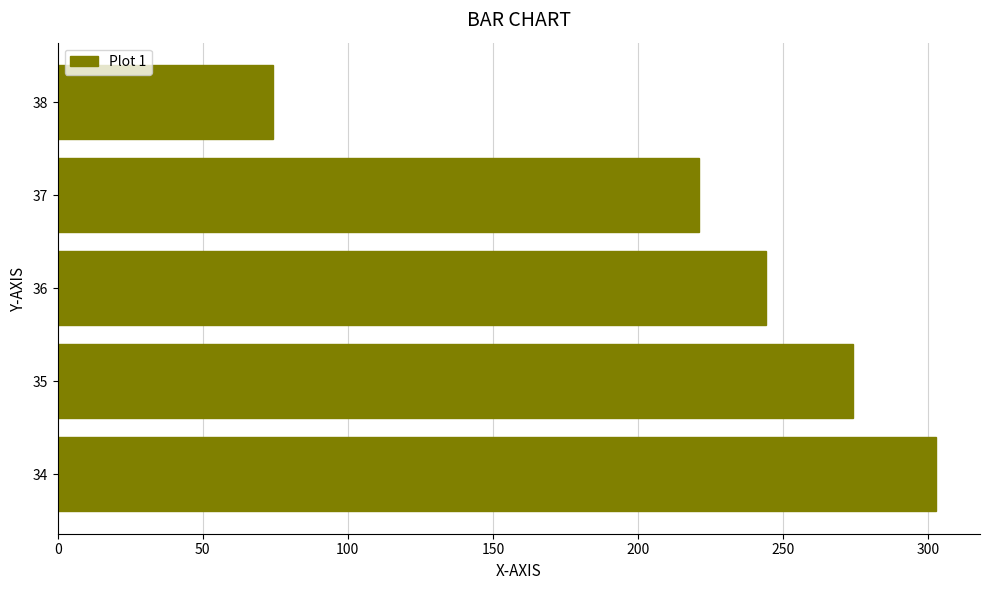

Rank the categories by value from highest to lowest.

34, 35, 36, 37, 38